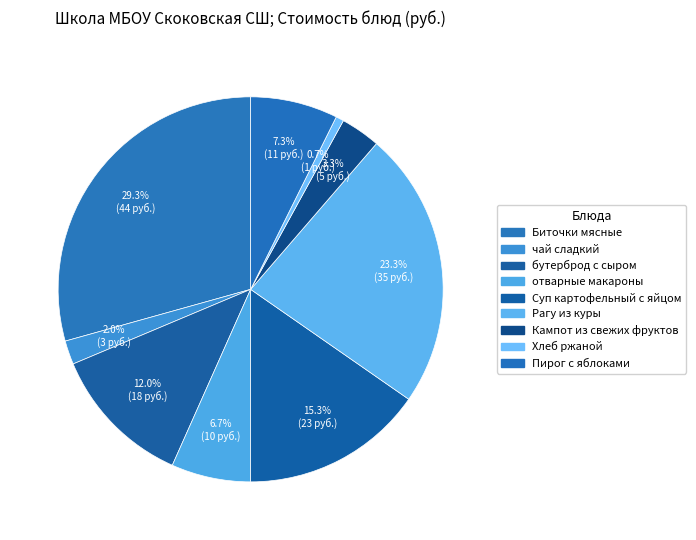

What percentage is NOT represented by бутерброд с сыром?

88.0%